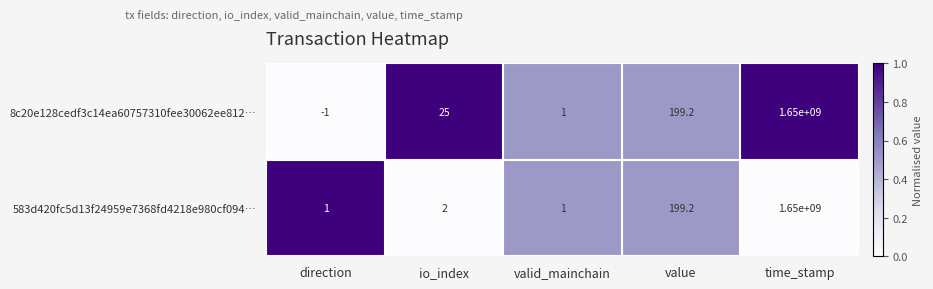

Rank the series by their average value, from highest to lowest.

8c20e128cedf3c14ea60757310fee30062ee812…, 583d420fc5d13f24959e7368fd4218e980cf094…